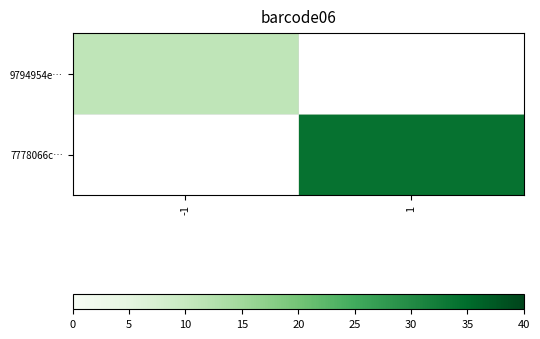

How many positive values does the 9794954e… series have?

1